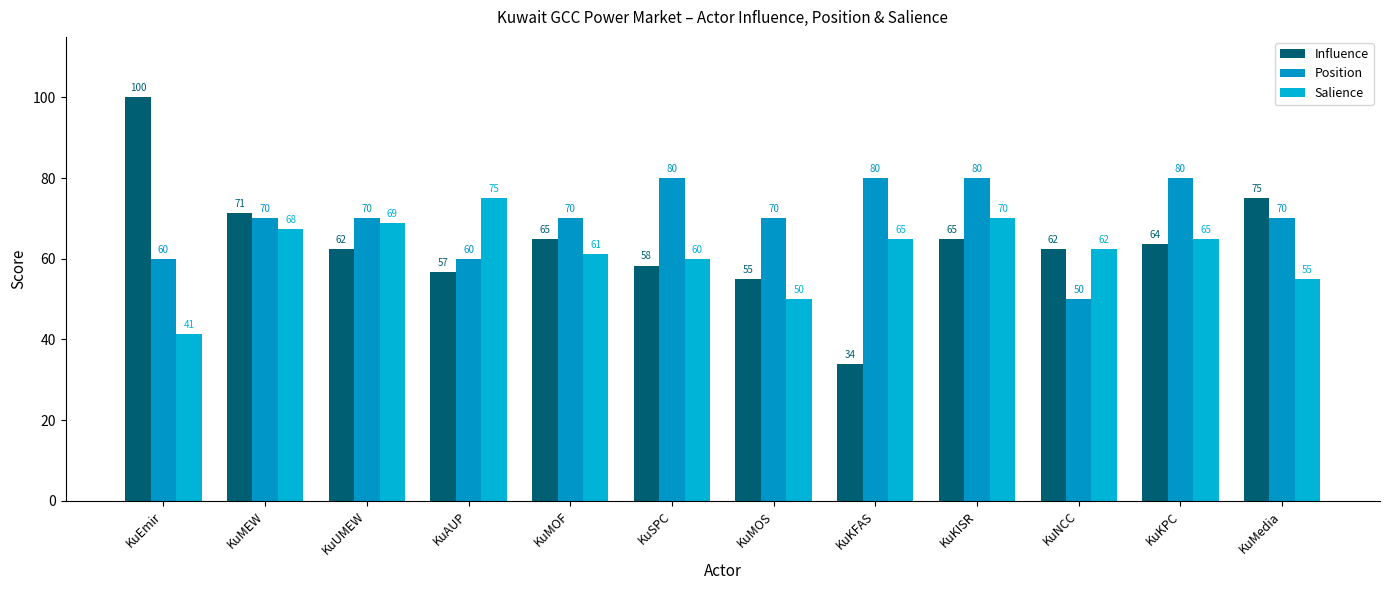

Between KuEmir and KuMEW, which series saw the biggest shift?

Influence